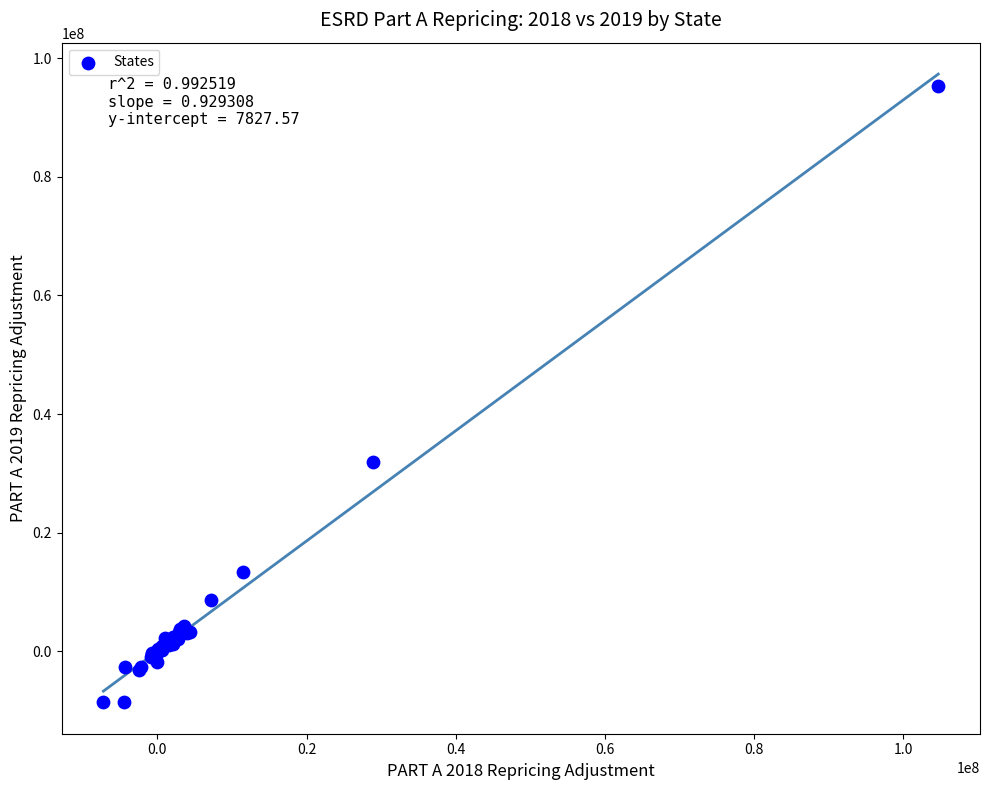

What Y value in the scatter plot is closest to 43314207?

31861039.6